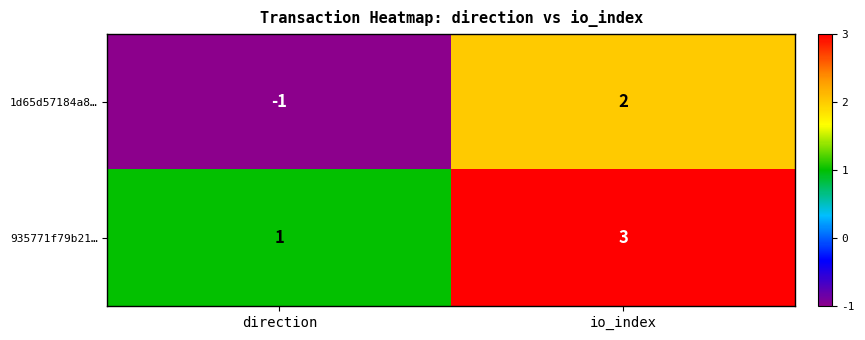

Is the value of 1d65d57184a8… at direction greater than the value of 935771f79b21… at io_index?

No